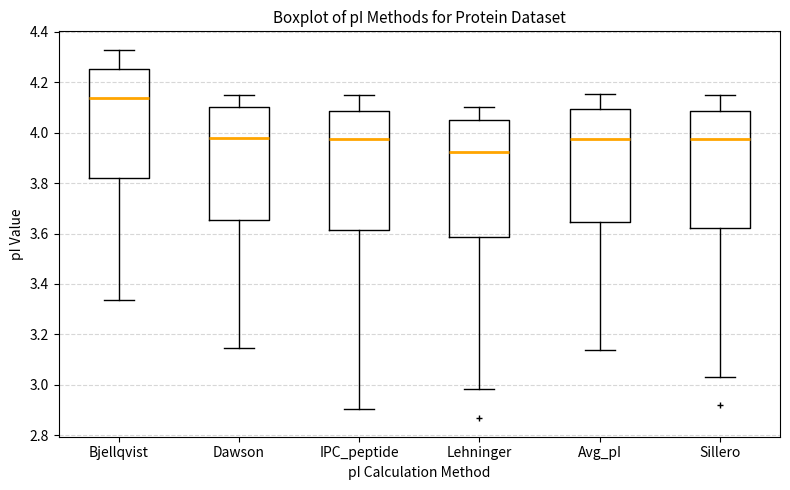

Which box has the highest median line?

Bjellqvist